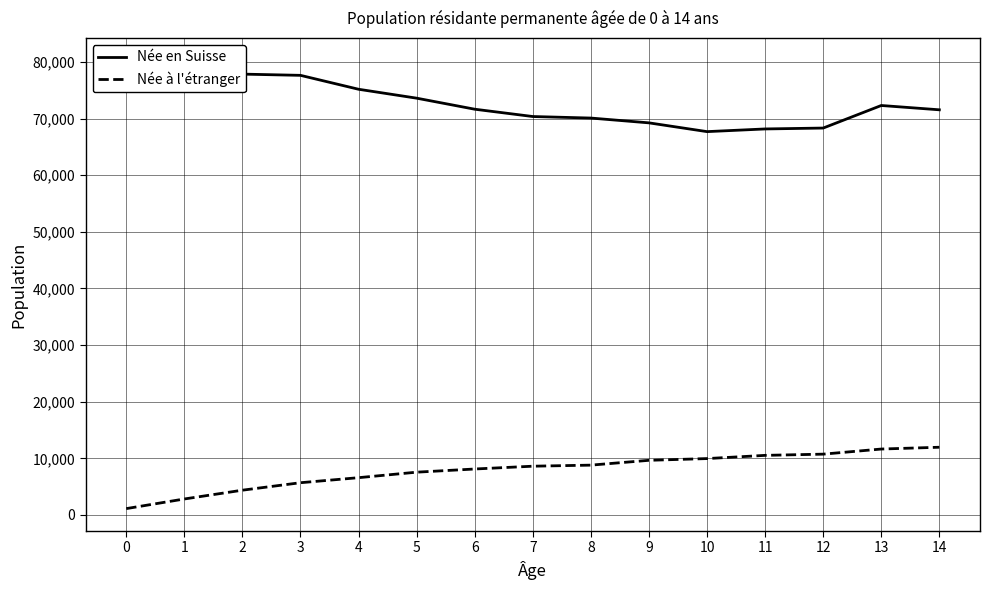

Reading left to right, list all the values displayed in this chart.

Née en Suisse: 80296	80034	77869	77652	75194	73620	71669	70377	70107	69259	67710	68183	68341	72326	71565
Née à l'étranger: 1113	2816	4368	5689	6579	7551	8111	8607	8794	9646	9952	10520	10736	11638	11955